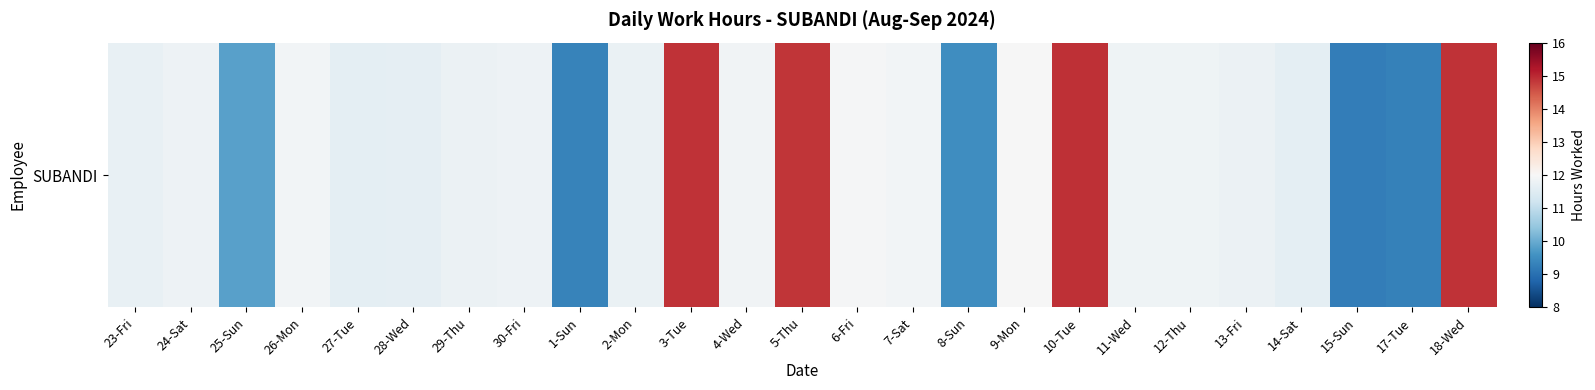

Read the value at 2-Mon.

11.7